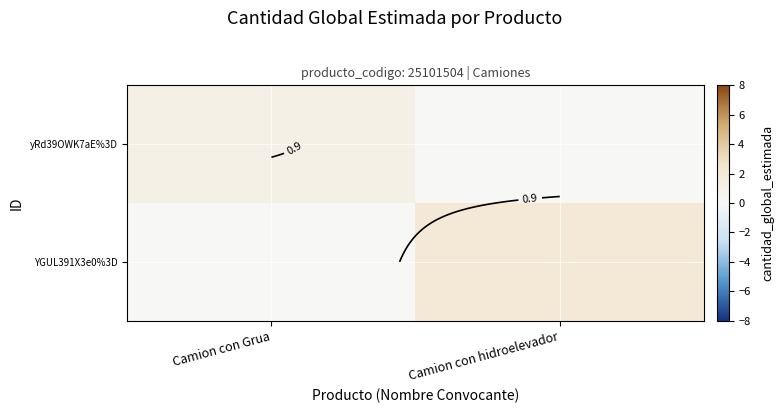

What is the difference between the highest and lowest values at Camion con Grua?

1